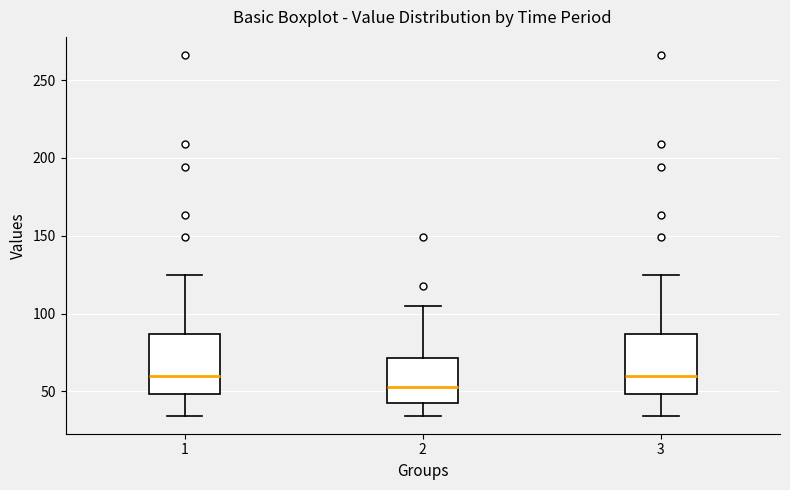

Reading left to right, transcribe this box plot: for each box, give where its median line is, the range the box spans, and where its two whiskers end, as read against the y-axis. The values are not printed on the chart, so give them approximately, as read against the axis.

1: median 60, box 50 to 85, whiskers 35 to 125
2: median 55, box 45 to 70, whiskers 35 to 105
3: median 60, box 50 to 85, whiskers 35 to 125